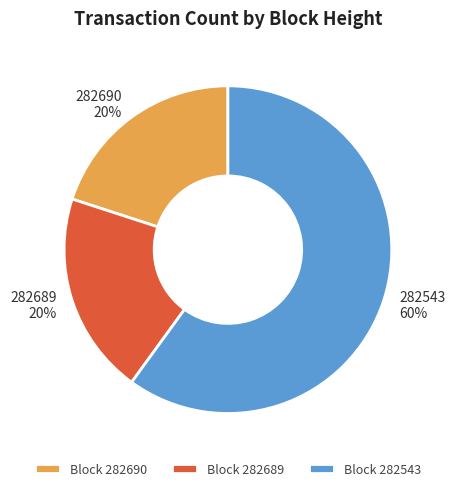

How many segments does this pie chart have?

3